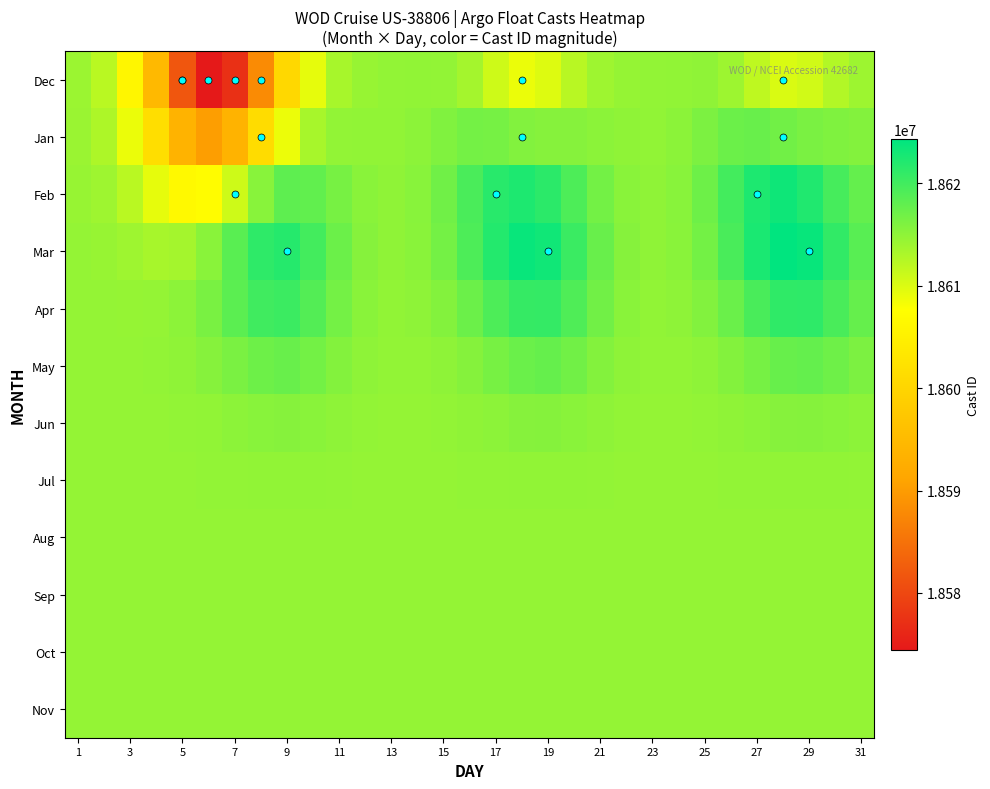

How many distinct data groups are displayed?

12